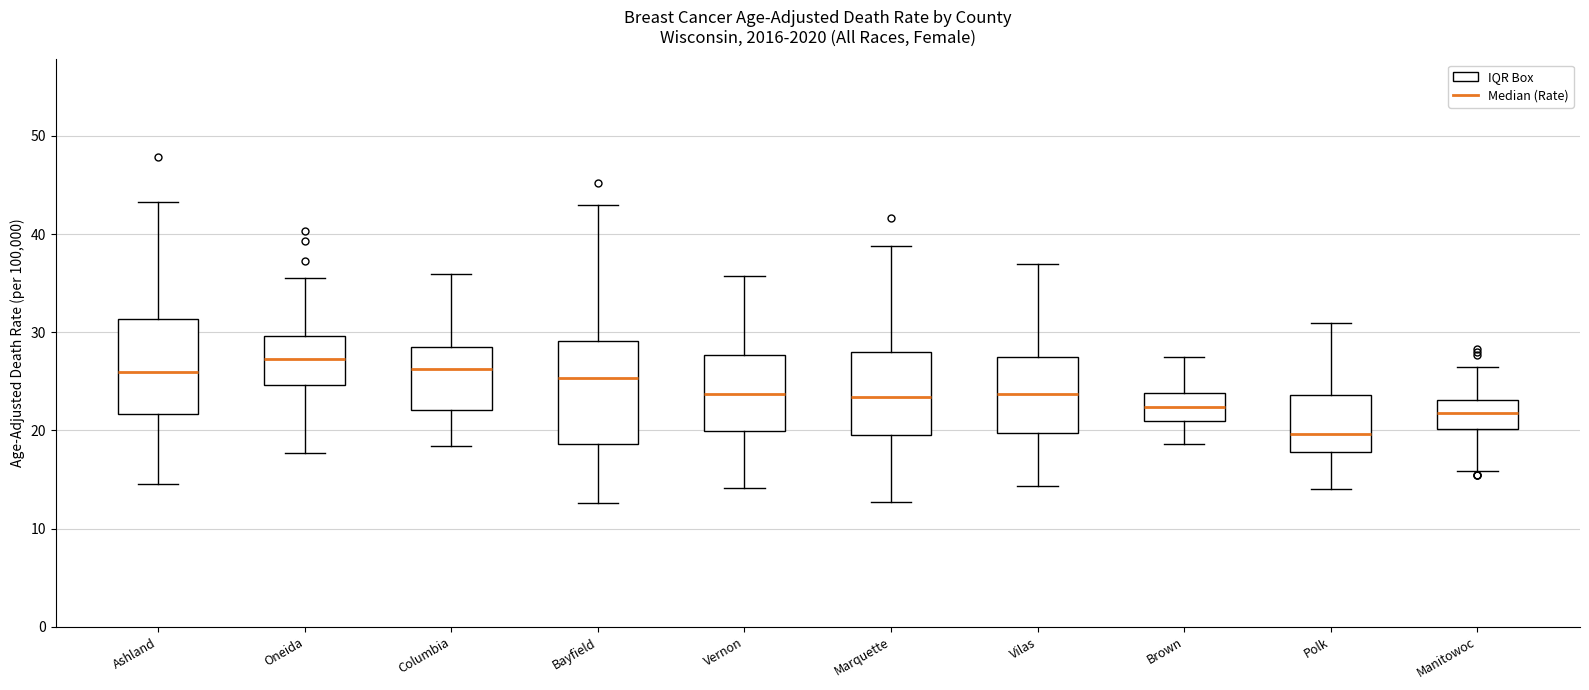

Reading left to right, read every box against the y-axis: the position of its median line, the range the box covers, and the ends of its whiskers. The values are not printed on the chart, so give them approximately, as read against the axis.

Ashland: median 26, box 22 to 31, whiskers 15 to 43
Oneida: median 27, box 25 to 30, whiskers 18 to 36
Columbia: median 26, box 22 to 28, whiskers 18 to 36
Bayfield: median 25, box 19 to 29, whiskers 13 to 43
Vernon: median 24, box 20 to 28, whiskers 14 to 36
Marquette: median 23, box 20 to 28, whiskers 13 to 39
Vilas: median 24, box 20 to 27, whiskers 14 to 37
Brown: median 22, box 21 to 24, whiskers 19 to 28
Polk: median 20, box 18 to 24, whiskers 14 to 31
Manitowoc: median 22, box 20 to 23, whiskers 16 to 27